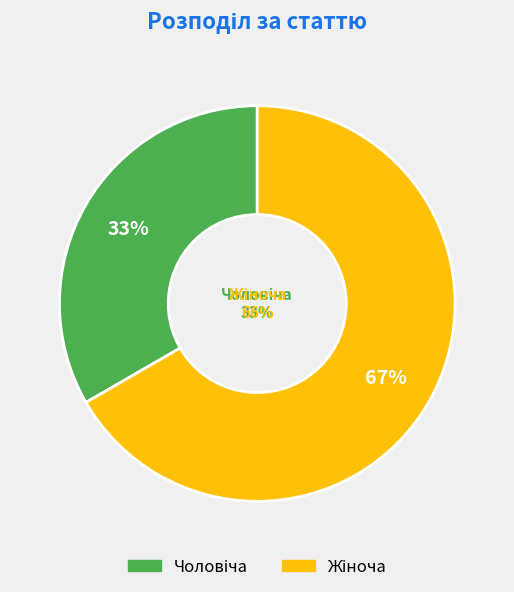

Rank the categories by value from lowest to highest.

Чоловіча, Жіноча